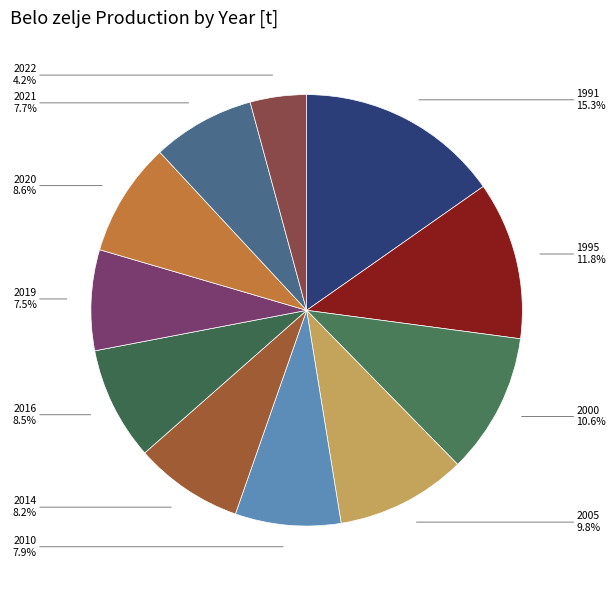

How many segments does this pie chart have?

11